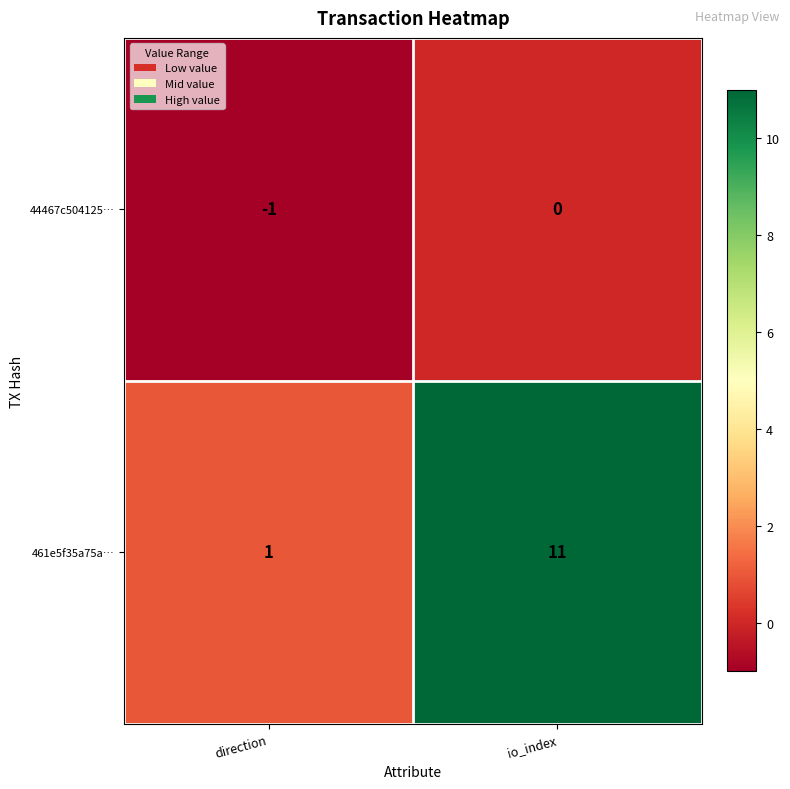

Is it true that 44467c504125… equals -1 at direction?

True